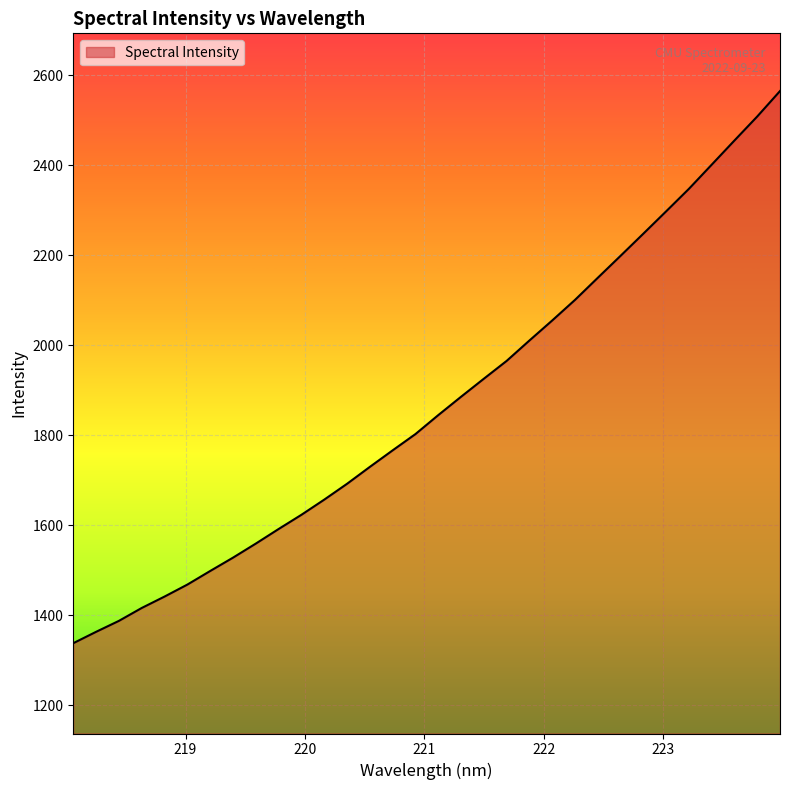

What is the difference between the maximum and minimum values?

1226.9